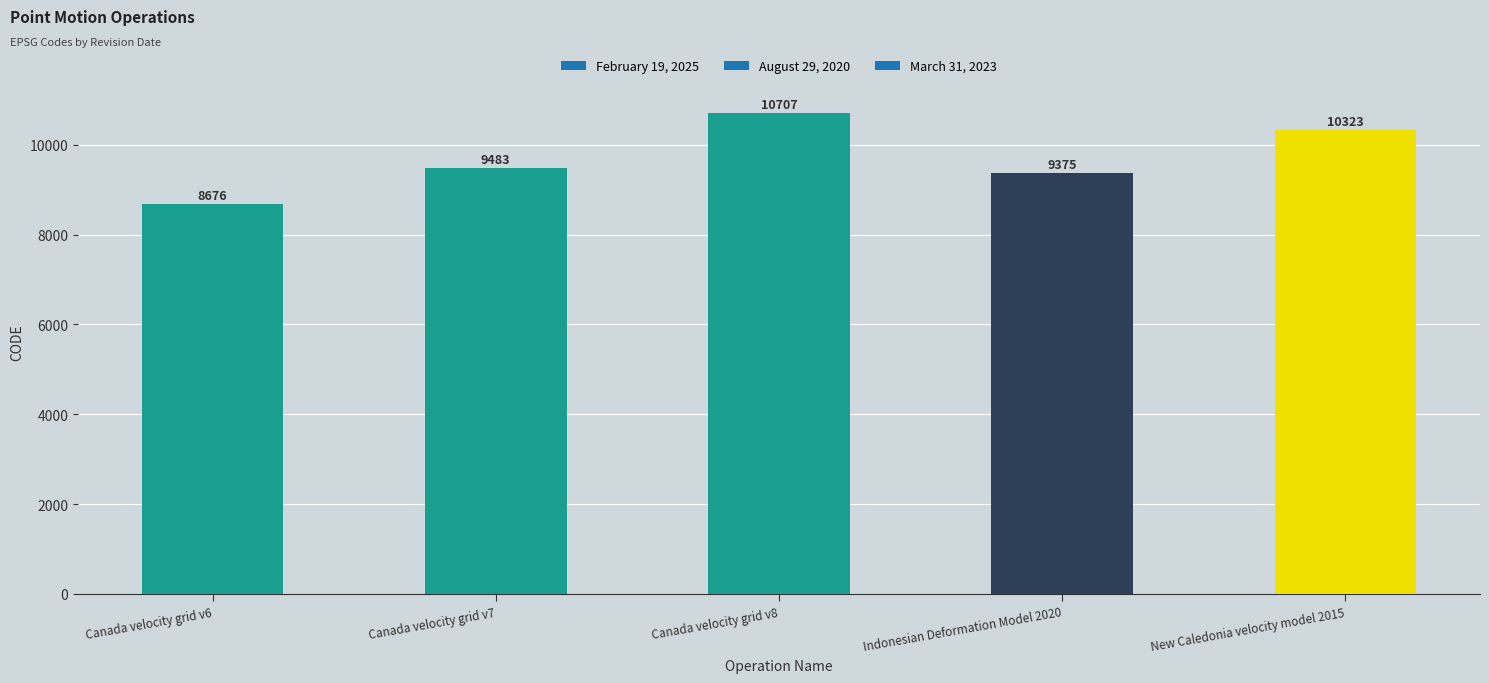

True or false: the data shows 3472 at Canada velocity grid v6.

False